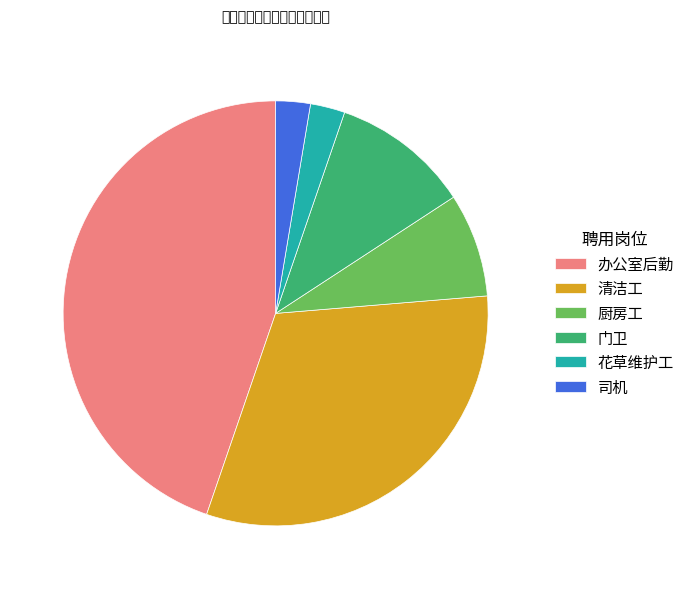

Is it true that 花草维护工 is 3% of the pie?

True